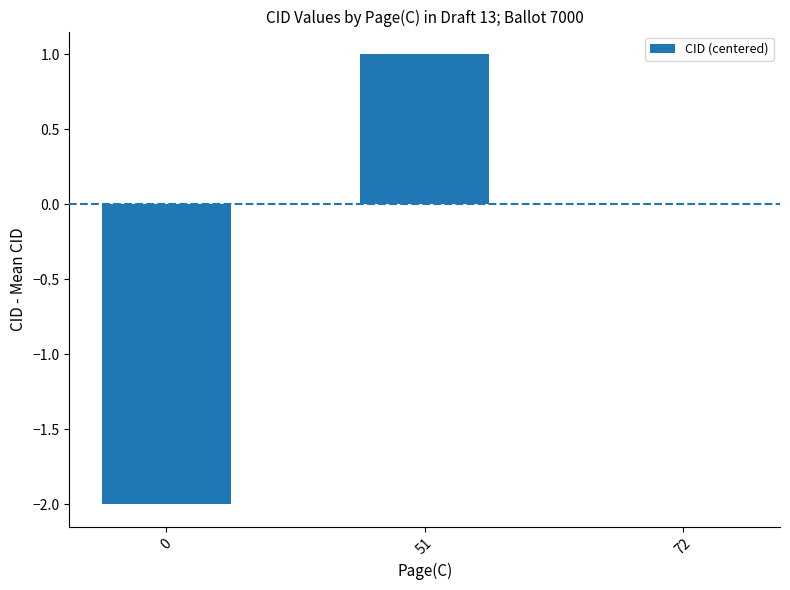

Are the bars grouped side by side (vs. stacked)?

No